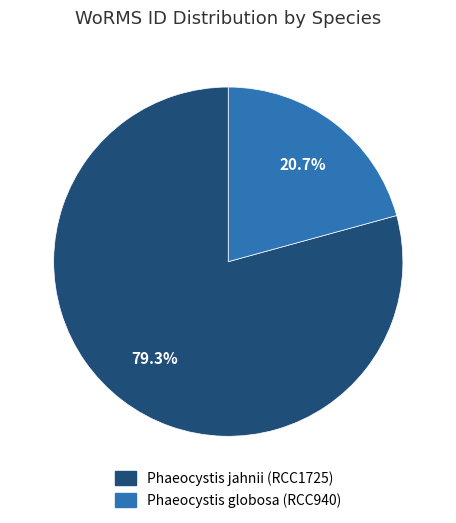

Is it true that Phaeocystis jahnii (RCC1725) is 93% of the pie?

False